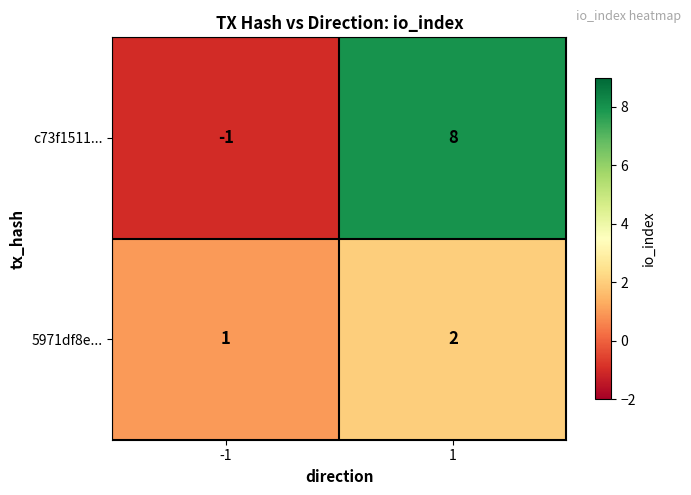

Between -1 and 1, which series saw the biggest shift?

c73f1511...